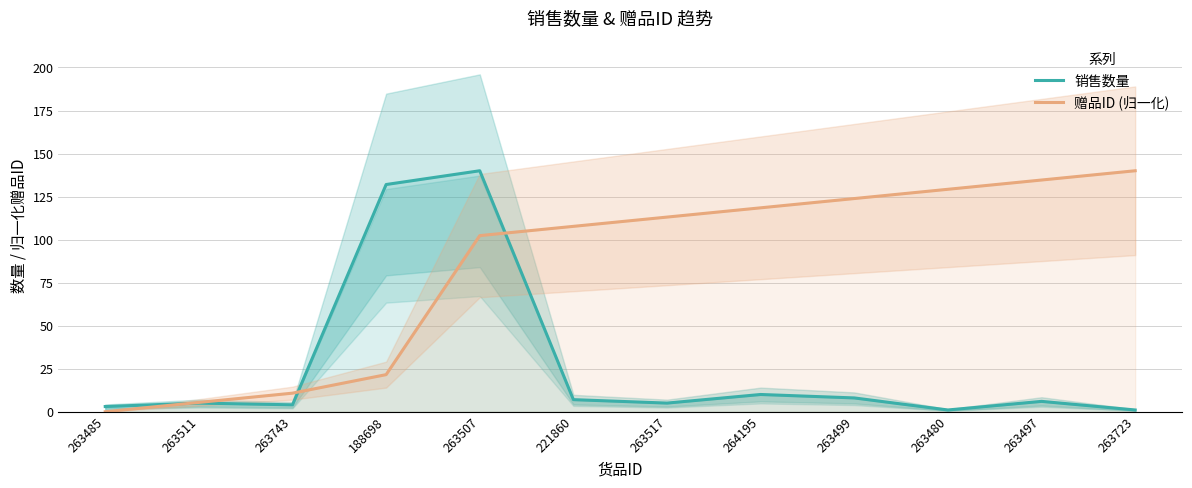

List the series in order of their peak value, highest first.

销售数量, 赠品ID (归一化)